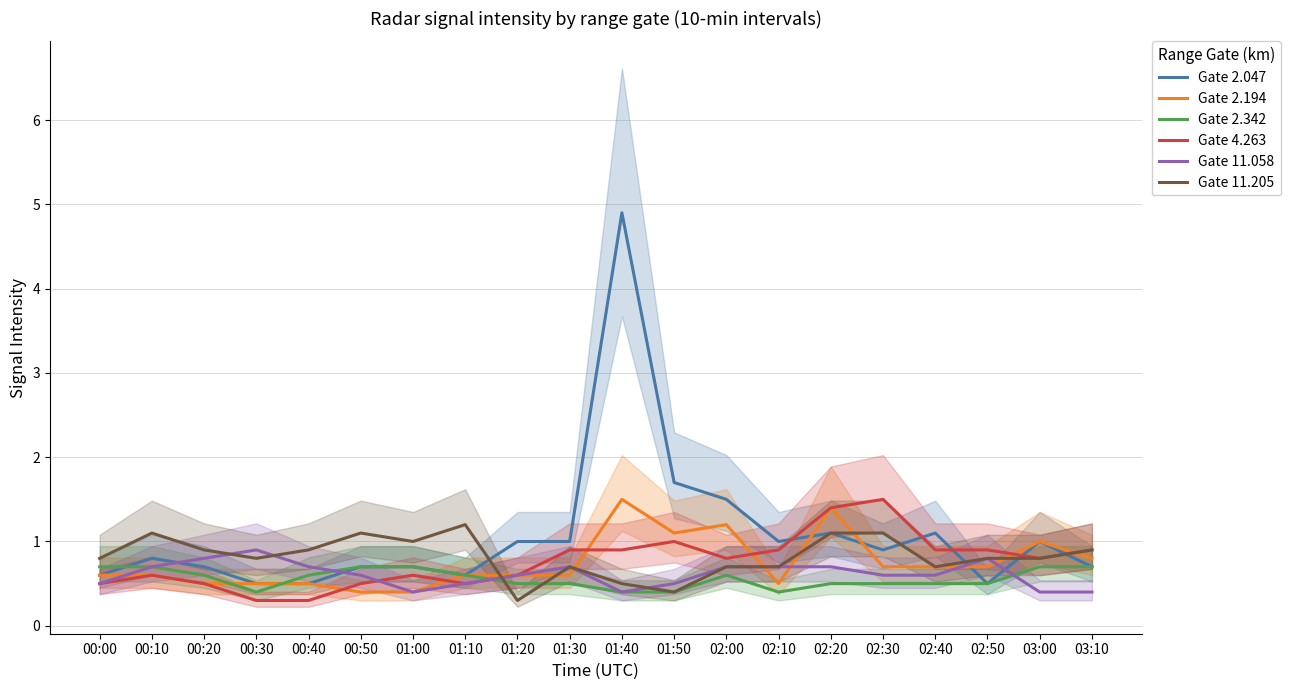

How many lines are shown in the chart?

6